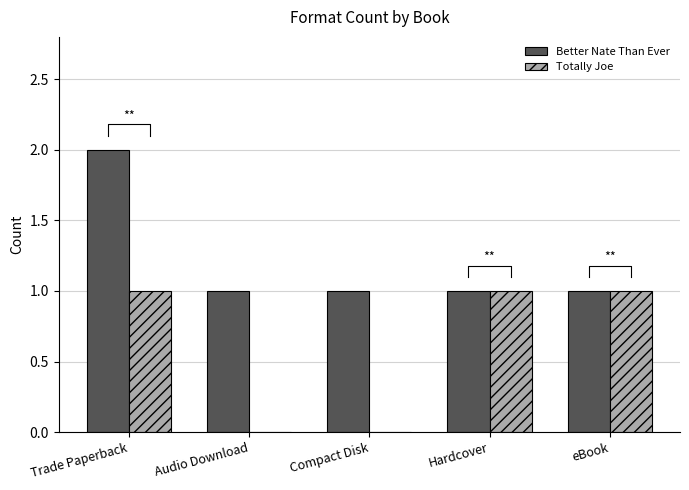

Where is Totally Joe nearest to the value 0?

Audio Download